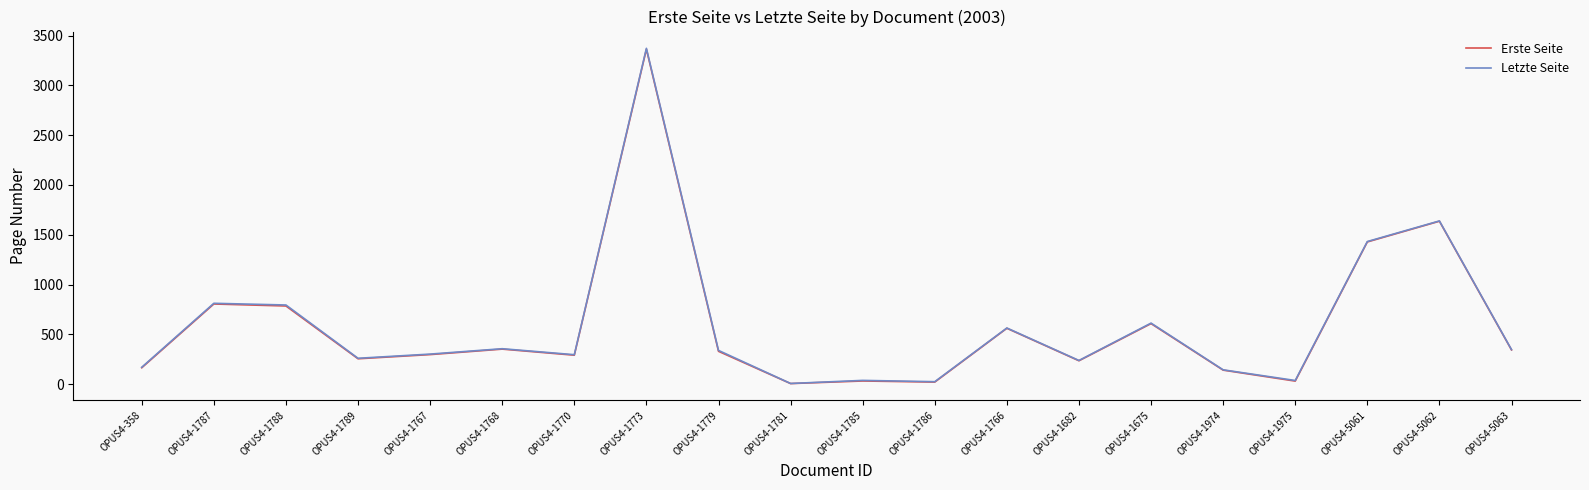

At which label does Letzte Seite reach its peak?

OPUS4-1773